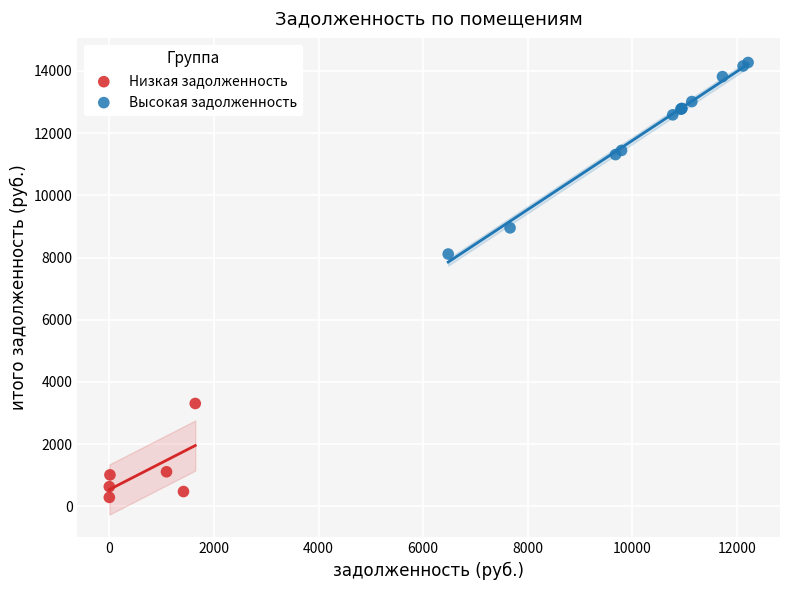

Which series has the widest spread of Y values?

Высокая задолженность